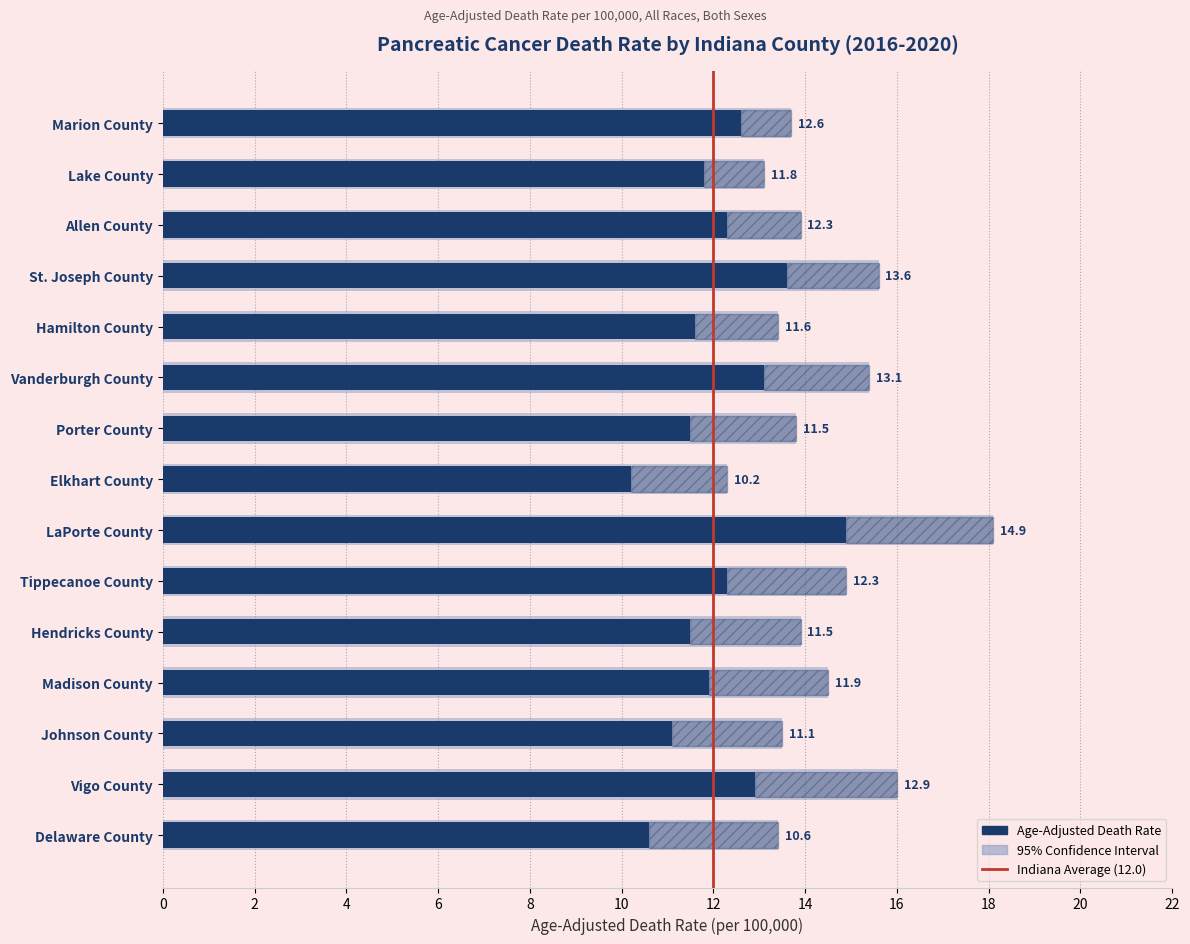

Which category has the highest value in the Lower CI series?

LaPorte County